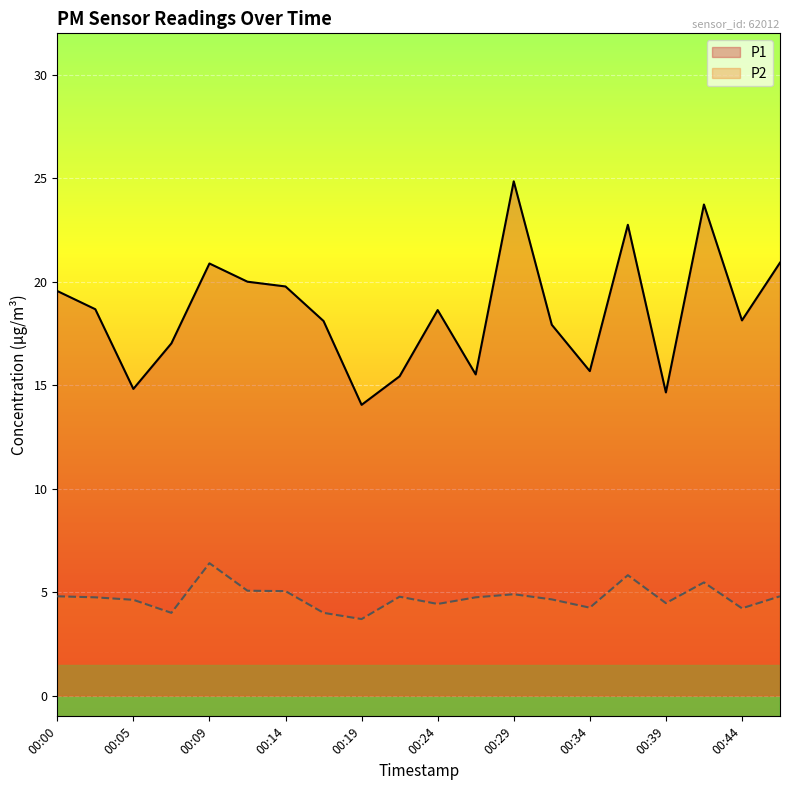

What is the value of the P2 point at the 8th from the left?

4.0